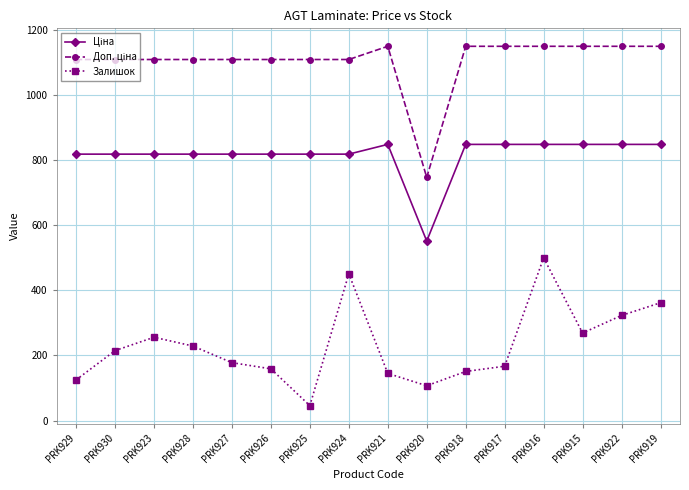

True or false: Залишок has a value of 451.0 at PRK924.

True